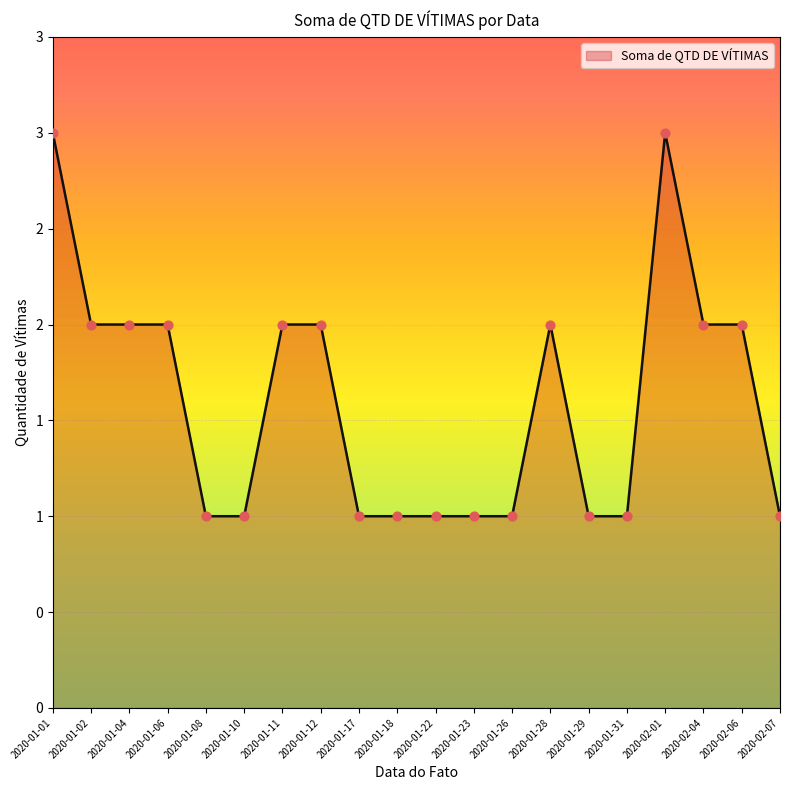

Between 2020-02-01 and 2020-01-31, which is larger?

2020-02-01